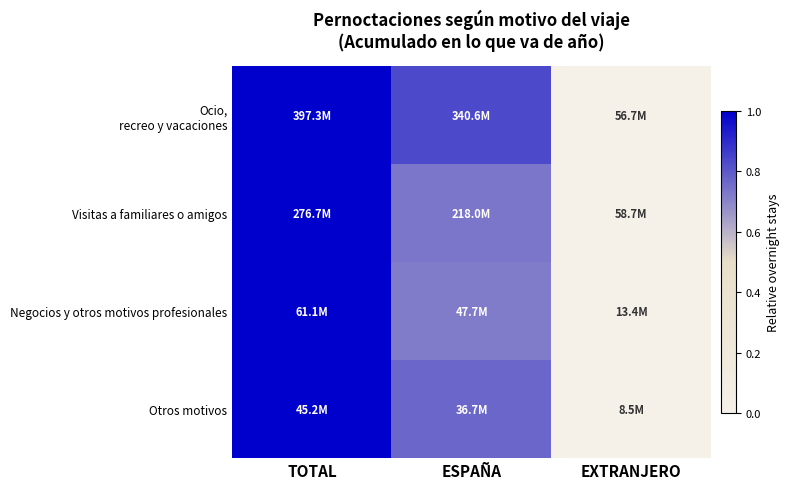

Which series has the largest total across all categories?

Ocio, recreo y vacaciones